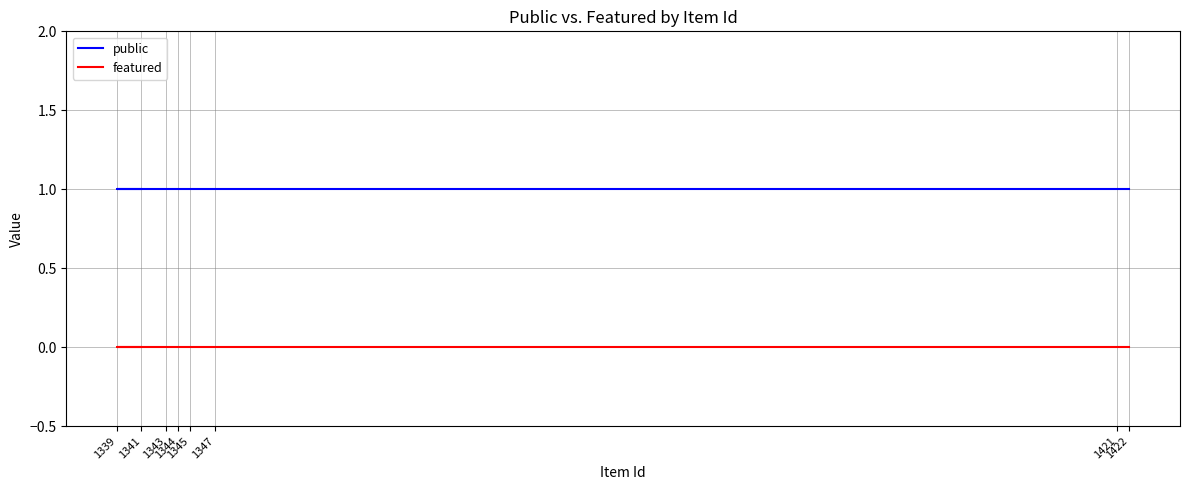

How many categories are shown in the chart?

8